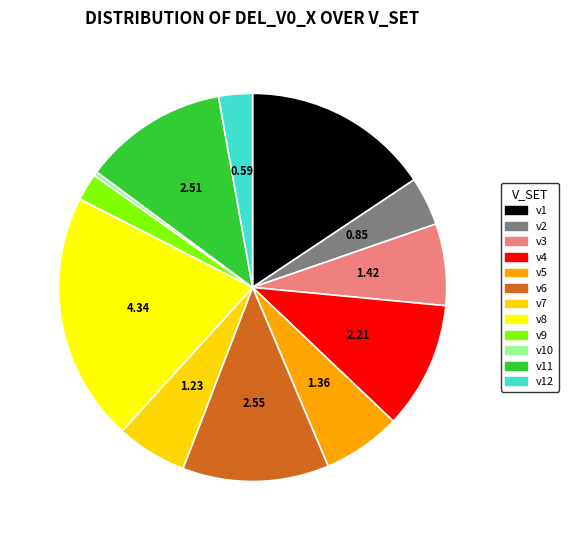

Which has a higher value, v3 or v9?

v3